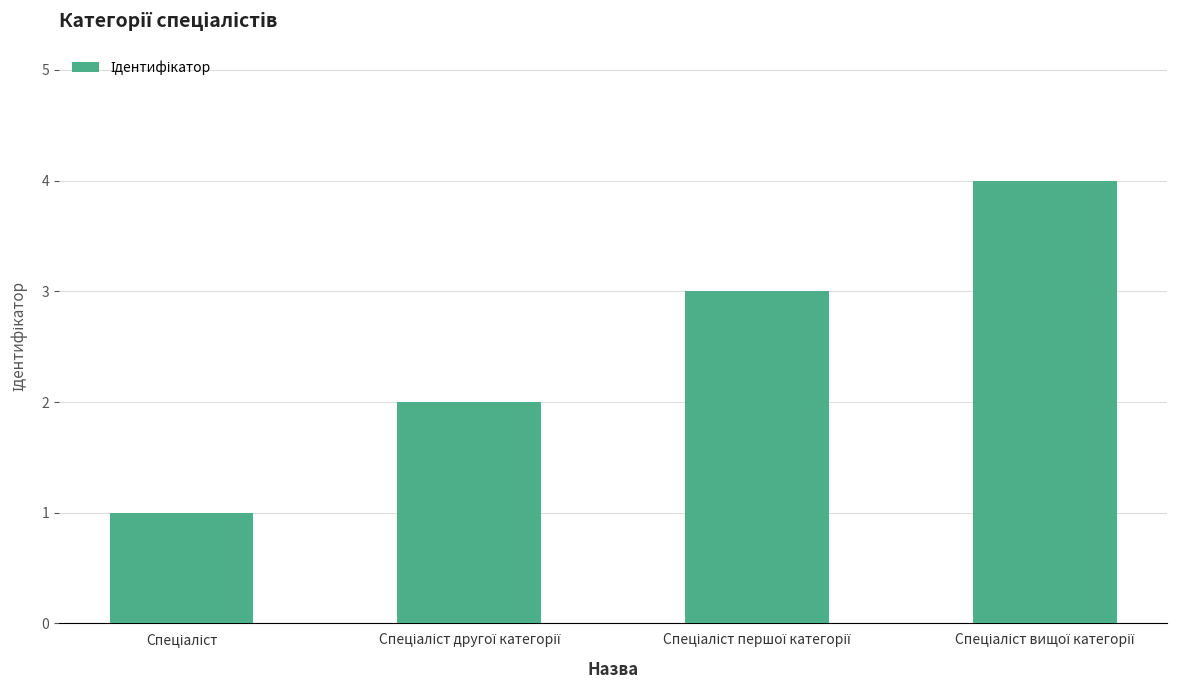

What is the sum of all values?

10